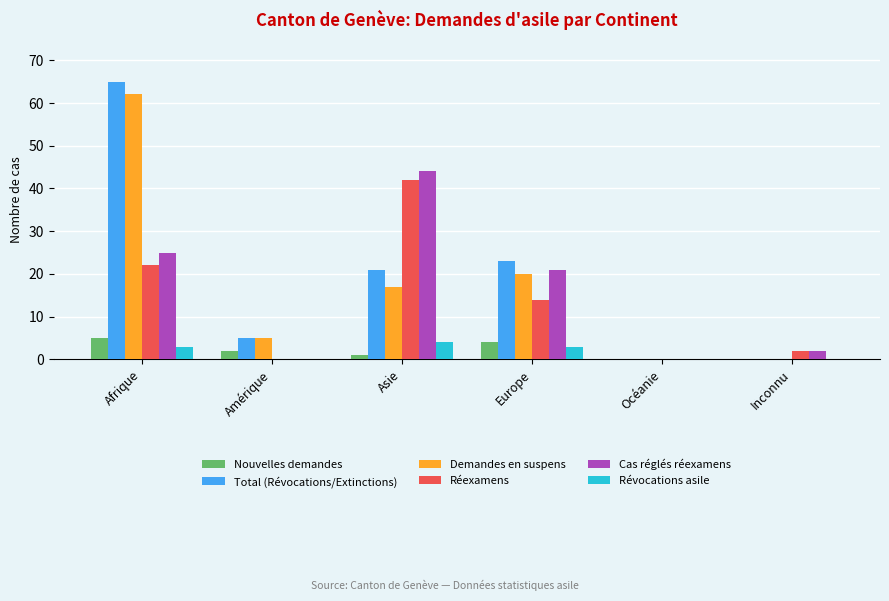

Which series has the widest spread of values?

Total (Révocations/Extinctions)